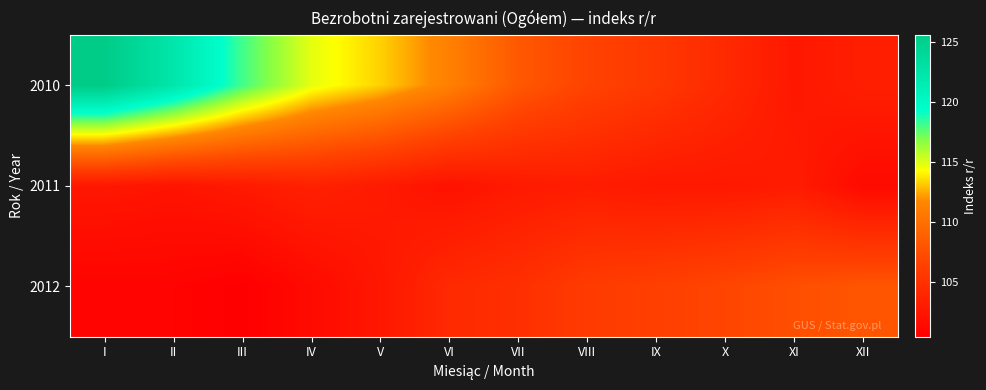

List the series in order of their peak value, highest first.

2010, 2012, 2011